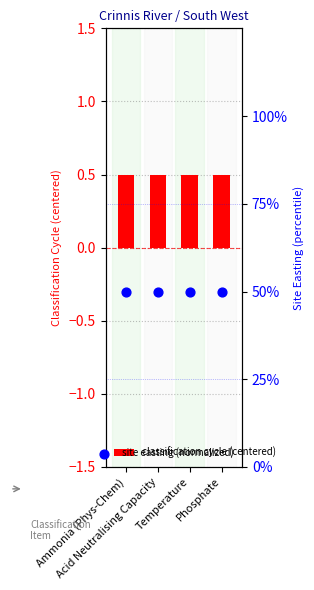

Which series reaches the minimum Y coordinate?

classification cycle (centered)